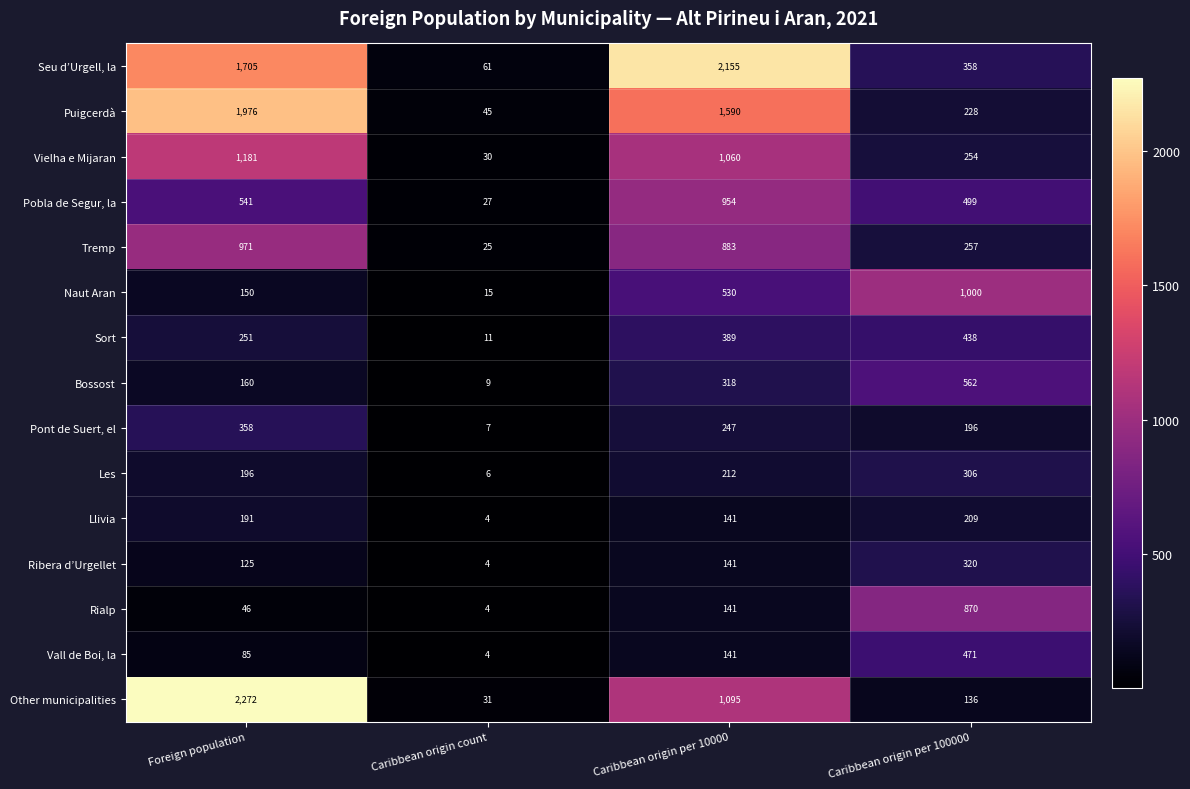

What is the maximum value shown in the chart?

2272